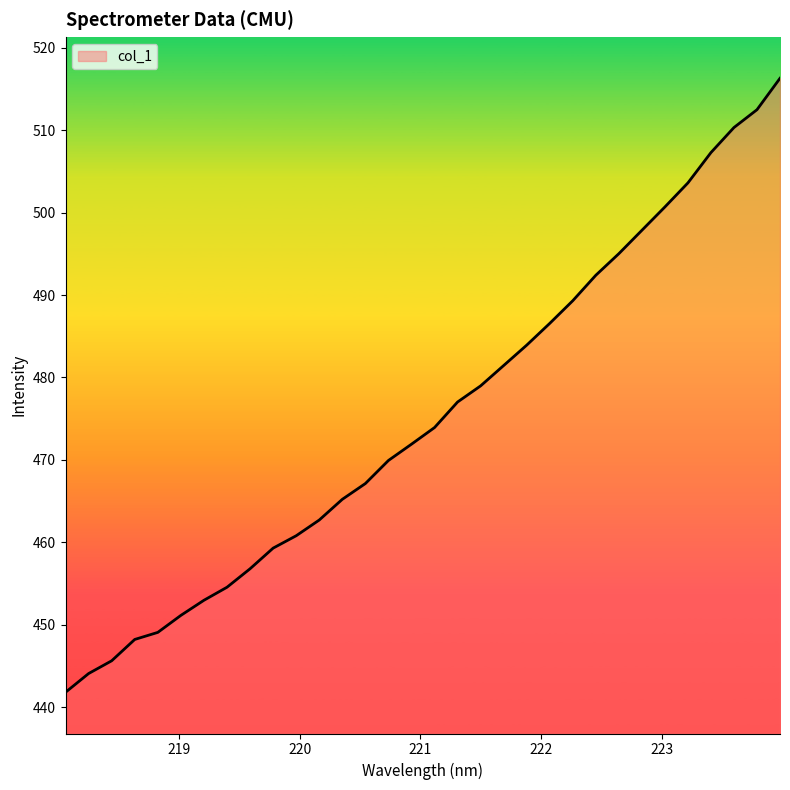

What is the minimum value shown in the chart?

441.8